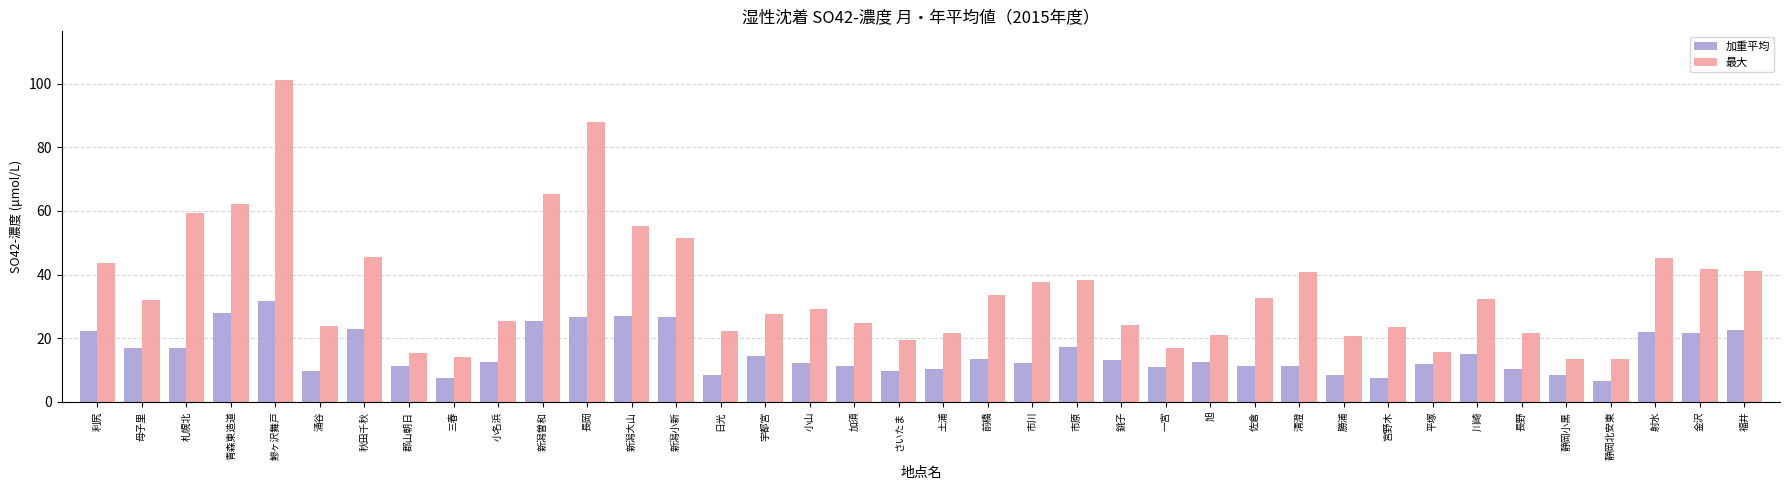

What position from the right is 加須?

21